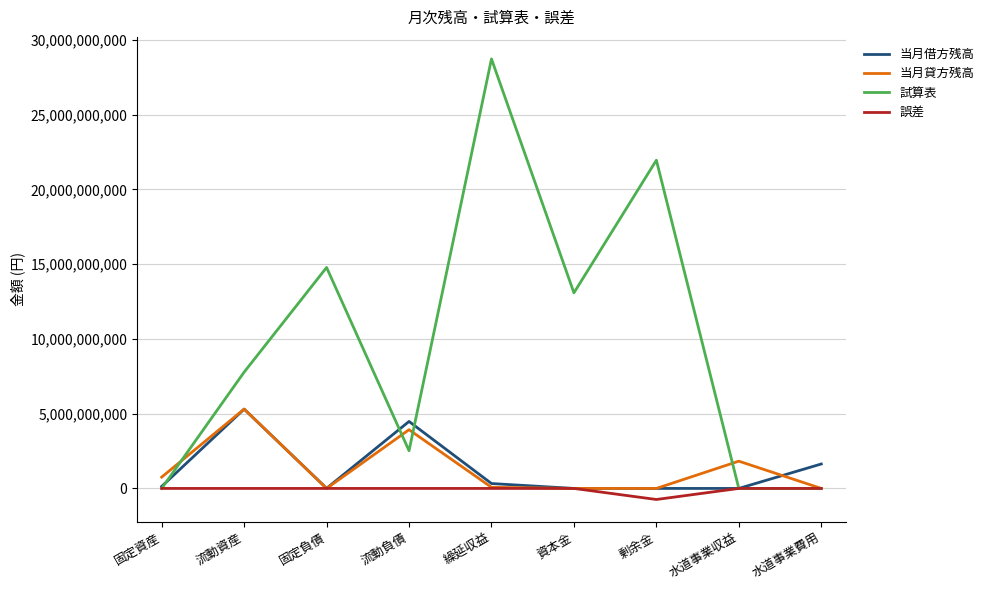

What is the minimum value shown in the chart?

-739785874